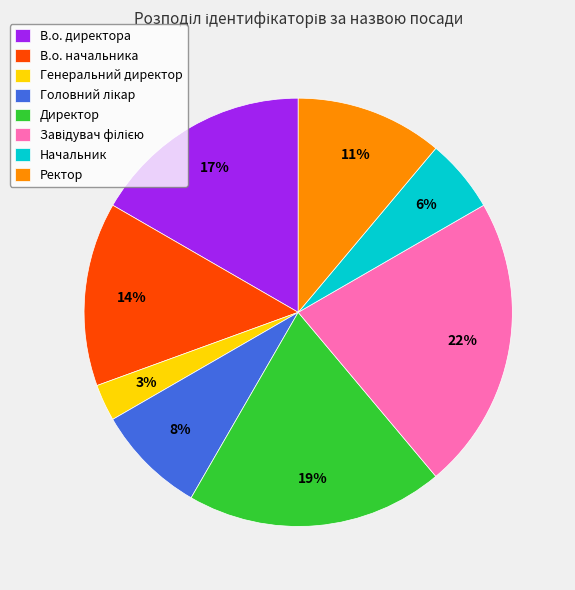

What is the smallest slice in the pie chart?

Генеральний директор